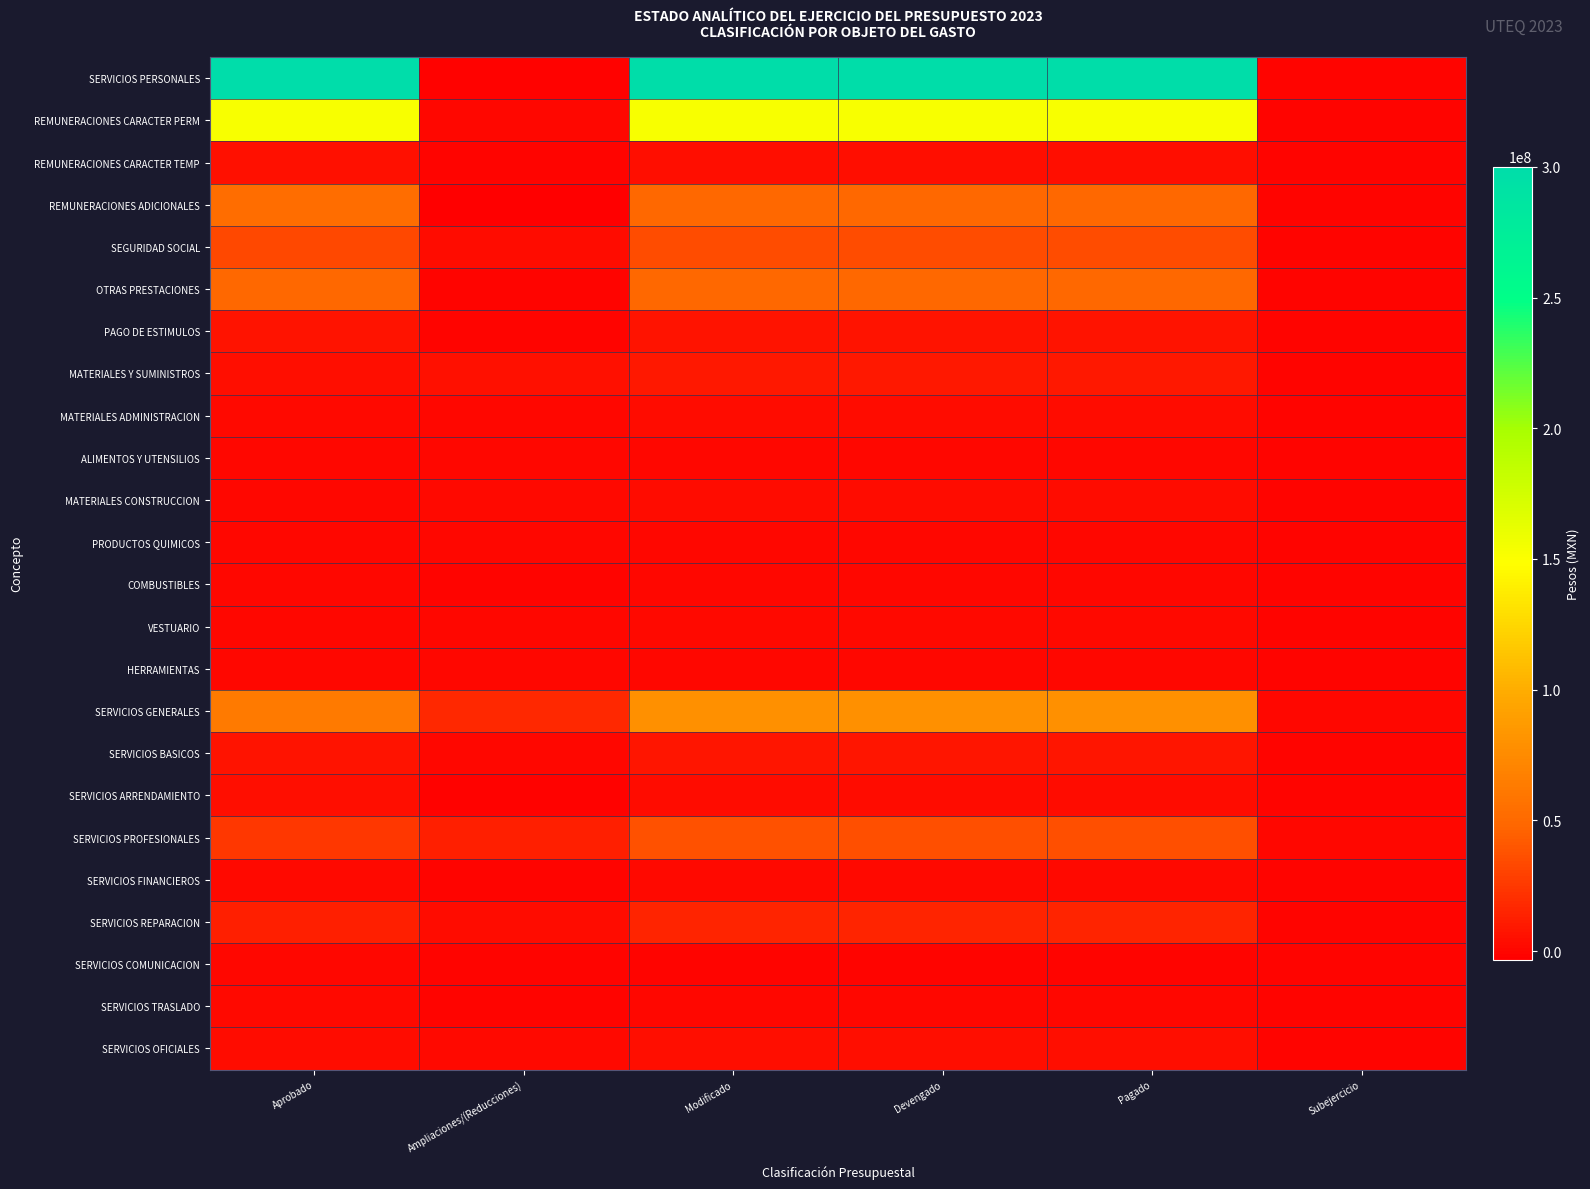

Reading left to right, transcribe all the data shown in this chart.

SERVICIOS PERSONALES: Aprobado=300110210	Ampliaciones/(Reducciones)=-2051660	Modificado=298058550	Devengado=298058550	Pagado=298058550	Subejercicio=0
REMUNERACIONES CARACTER PERM: Aprobado=152703852	Ampliaciones/(Reducciones)=205462	Modificado=152909314	Devengado=152909314	Pagado=152909314	Subejercicio=0
REMUNERACIONES CARACTER TEMP: Aprobado=4881530	Ampliaciones/(Reducciones)=-585739	Modificado=4295791	Devengado=4295791	Pagado=4295791	Subejercicio=0
REMUNERACIONES ADICIONALES: Aprobado=53260816	Ampliaciones/(Reducciones)=-3474618	Modificado=49786198	Devengado=49786198	Pagado=49786198	Subejercicio=0
SEGURIDAD SOCIAL: Aprobado=32950785	Ampliaciones/(Reducciones)=2665807	Modificado=35616592	Devengado=35616592	Pagado=35616592	Subejercicio=0
OTRAS PRESTACIONES: Aprobado=49428109	Ampliaciones/(Reducciones)=-248341	Modificado=49179768	Devengado=49179768	Pagado=49179768	Subejercicio=0
PAGO DE ESTIMULOS: Aprobado=6885118	Ampliaciones/(Reducciones)=-614232	Modificado=6270886	Devengado=6270886	Pagado=6270886	Subejercicio=0
MATERIALES Y SUMINISTROS: Aprobado=3958539	Ampliaciones/(Reducciones)=5190135	Modificado=9148674	Devengado=9143407	Pagado=9143407	Subejercicio=5267
MATERIALES ADMINISTRACION: Aprobado=1442153	Ampliaciones/(Reducciones)=1033267	Modificado=2475420	Devengado=2474107	Pagado=2474107	Subejercicio=1313
ALIMENTOS Y UTENSILIOS: Aprobado=194699	Ampliaciones/(Reducciones)=404150	Modificado=598849	Devengado=598849	Pagado=598849	Subejercicio=0
MATERIALES CONSTRUCCION: Aprobado=282643	Ampliaciones/(Reducciones)=2419653	Modificado=2702296	Devengado=2702296	Pagado=2702296	Subejercicio=0
PRODUCTOS QUIMICOS: Aprobado=308125	Ampliaciones/(Reducciones)=89924	Modificado=398049	Devengado=398049	Pagado=398049	Subejercicio=0
COMBUSTIBLES: Aprobado=455000	Ampliaciones/(Reducciones)=-29247	Modificado=425753	Devengado=425753	Pagado=425753	Subejercicio=0
VESTUARIO: Aprobado=1063789	Ampliaciones/(Reducciones)=416816	Modificado=1480605	Devengado=1480605	Pagado=1480605	Subejercicio=0
HERRAMIENTAS: Aprobado=212130	Ampliaciones/(Reducciones)=855572	Modificado=1067702	Devengado=1063748	Pagado=1063748	Subejercicio=3954
SERVICIOS GENERALES: Aprobado=61818169	Ampliaciones/(Reducciones)=17702378	Modificado=79520547	Devengado=78417477	Pagado=78417477	Subejercicio=1103069
SERVICIOS BASICOS: Aprobado=7036483	Ampliaciones/(Reducciones)=212765	Modificado=7249248	Devengado=7249248	Pagado=7249248	Subejercicio=0
SERVICIOS ARRENDAMIENTO: Aprobado=4580000	Ampliaciones/(Reducciones)=-1307725	Modificado=3272275	Devengado=3272275	Pagado=3272275	Subejercicio=0
SERVICIOS PROFESIONALES: Aprobado=24656152	Ampliaciones/(Reducciones)=12338715	Modificado=36994867	Devengado=35891797	Pagado=35891797	Subejercicio=1103069
SERVICIOS FINANCIEROS: Aprobado=1644687	Ampliaciones/(Reducciones)=-217933	Modificado=1426754	Devengado=1426754	Pagado=1426754	Subejercicio=0
SERVICIOS REPARACION: Aprobado=12587150	Ampliaciones/(Reducciones)=2876035	Modificado=15463185	Devengado=15463185	Pagado=15463185	Subejercicio=0
SERVICIOS COMUNICACION: Aprobado=210000	Ampliaciones/(Reducciones)=-154840	Modificado=55160	Devengado=55160	Pagado=55160	Subejercicio=0
SERVICIOS TRASLADO: Aprobado=1747877	Ampliaciones/(Reducciones)=-527038	Modificado=1220839	Devengado=1220839	Pagado=1220839	Subejercicio=0
SERVICIOS OFICIALES: Aprobado=2836903	Ampliaciones/(Reducciones)=1754777	Modificado=4591680	Devengado=4591680	Pagado=4591680	Subejercicio=0